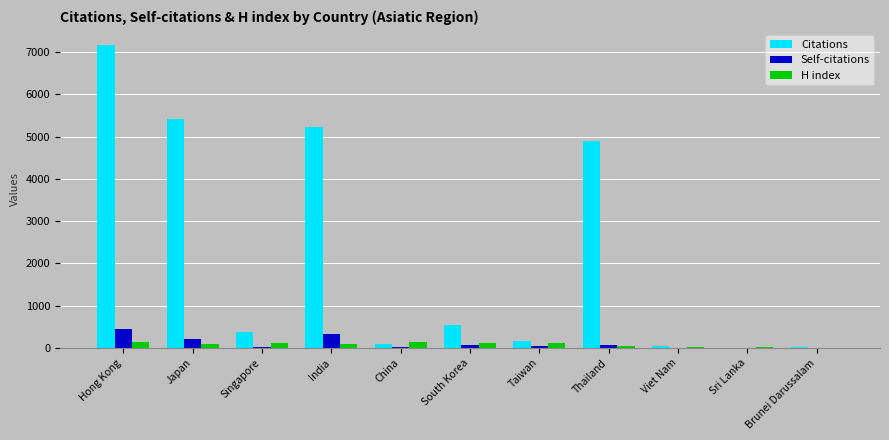

What is the total value across all series at South Korea?

735